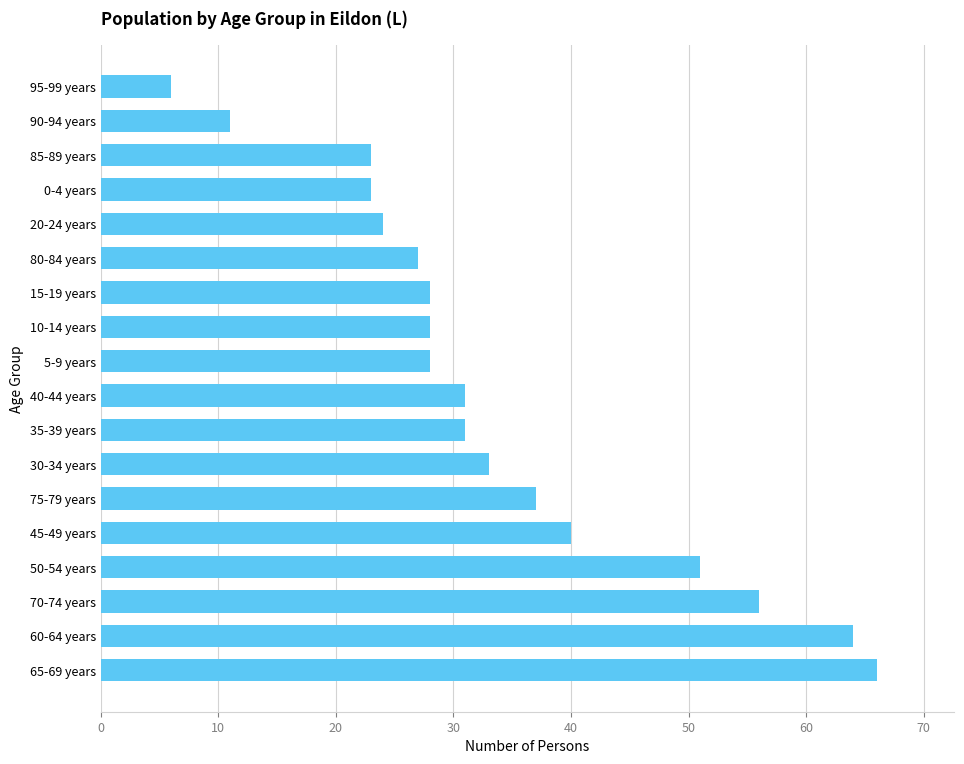

Reading bottom to top, transcribe all the data shown in this chart.

66	64	56	51	40	37	33	31	31	28	28	28	27	24	23	23	11	6